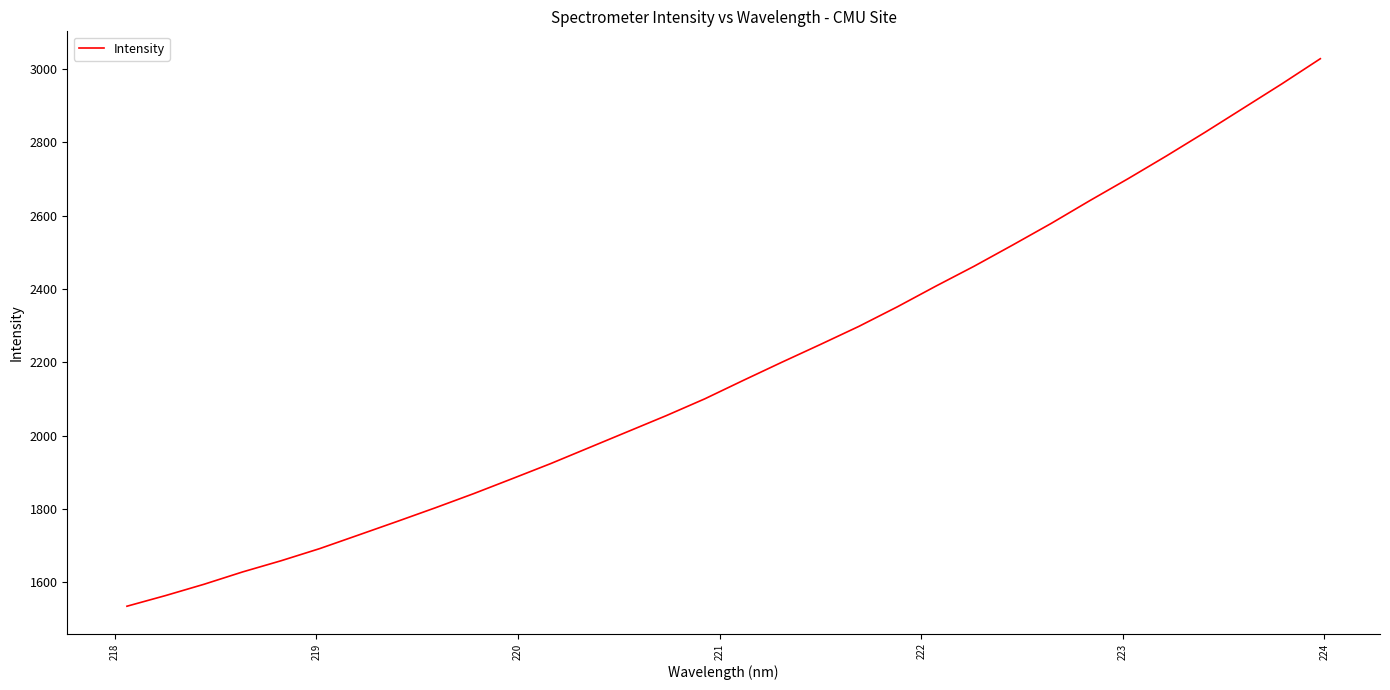

What is the difference between the maximum and minimum values?

1492.5